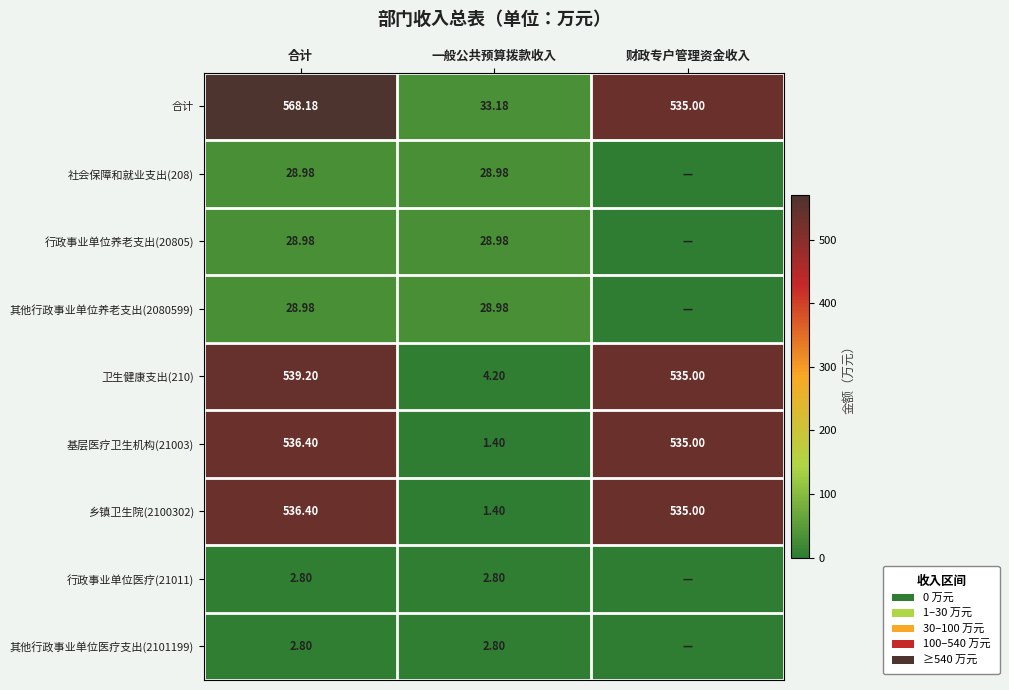

At which category is the sum across all series the highest?

合计